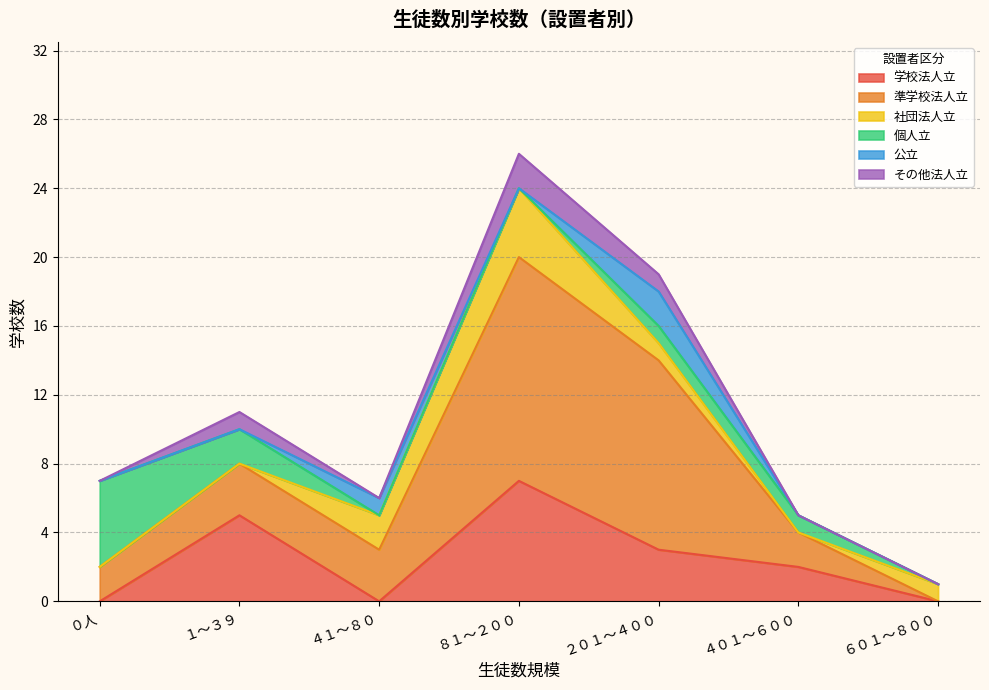

What position from the left is ４１～８０?

3